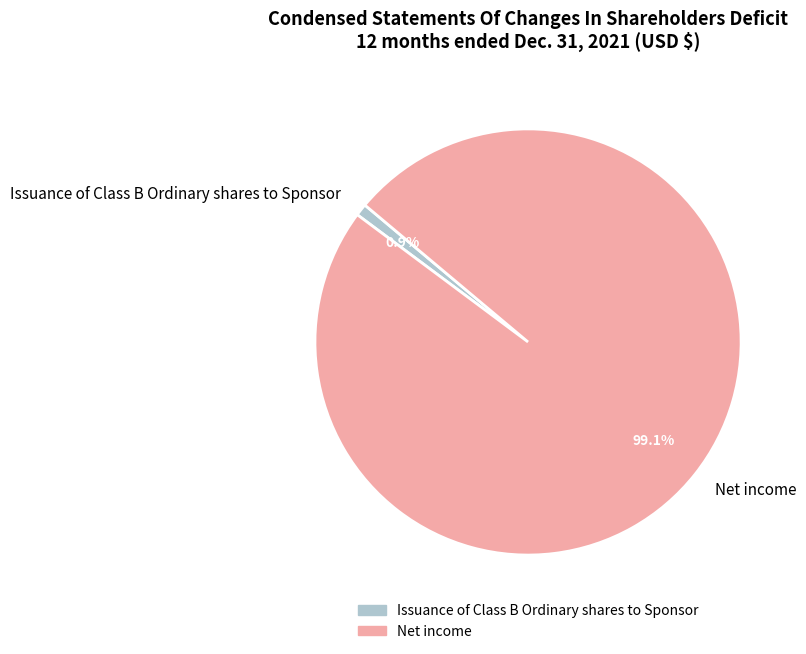

What percentage do Issuance of Class B Ordinary shares to Sponsor and Net income together represent?

100.0%